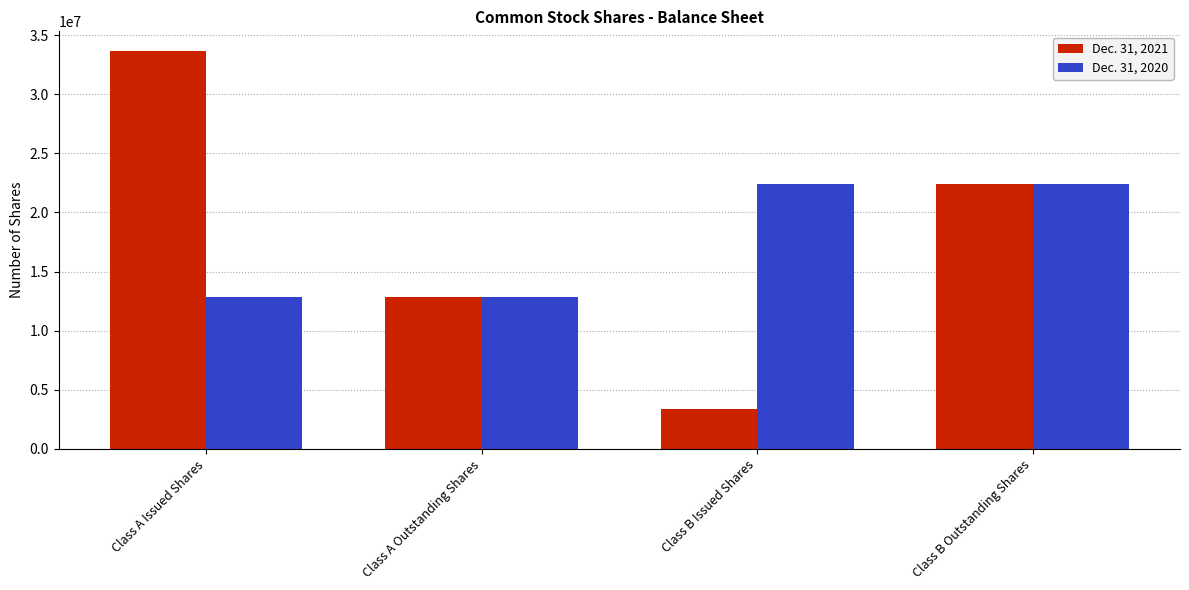

What is the sum of all Dec. 31, 2020 values?

70560824